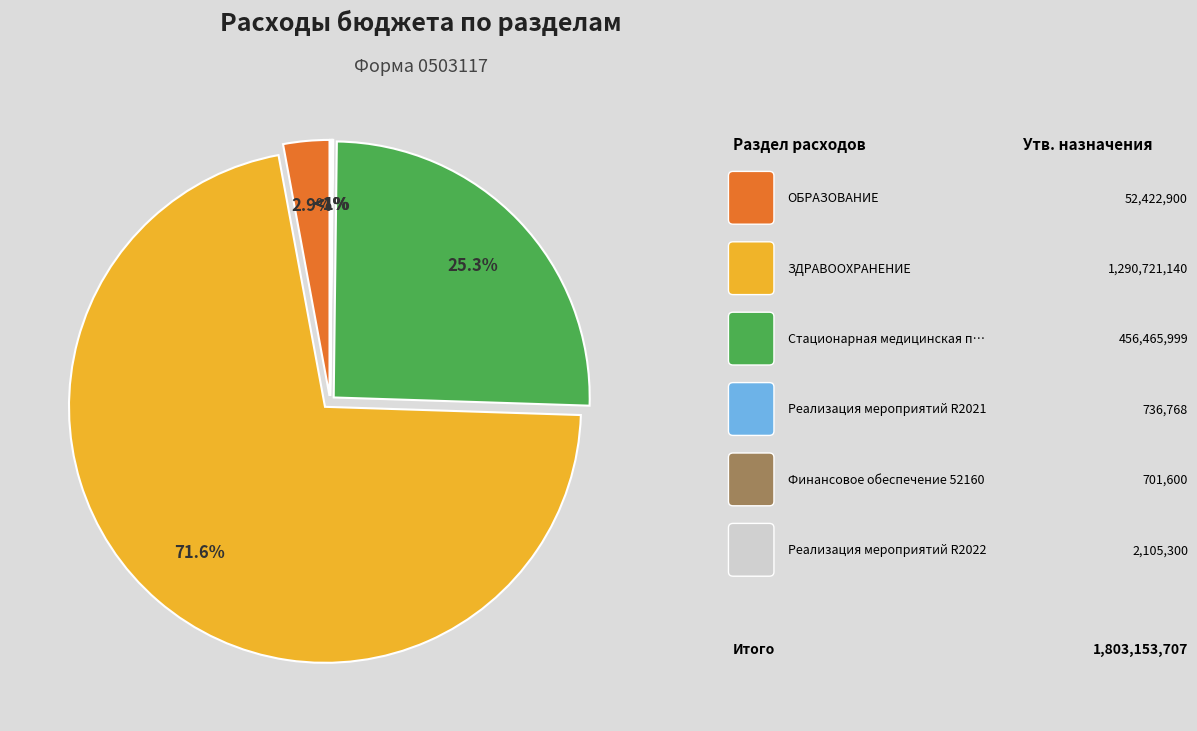

Is there a majority slice in this chart?

Yes